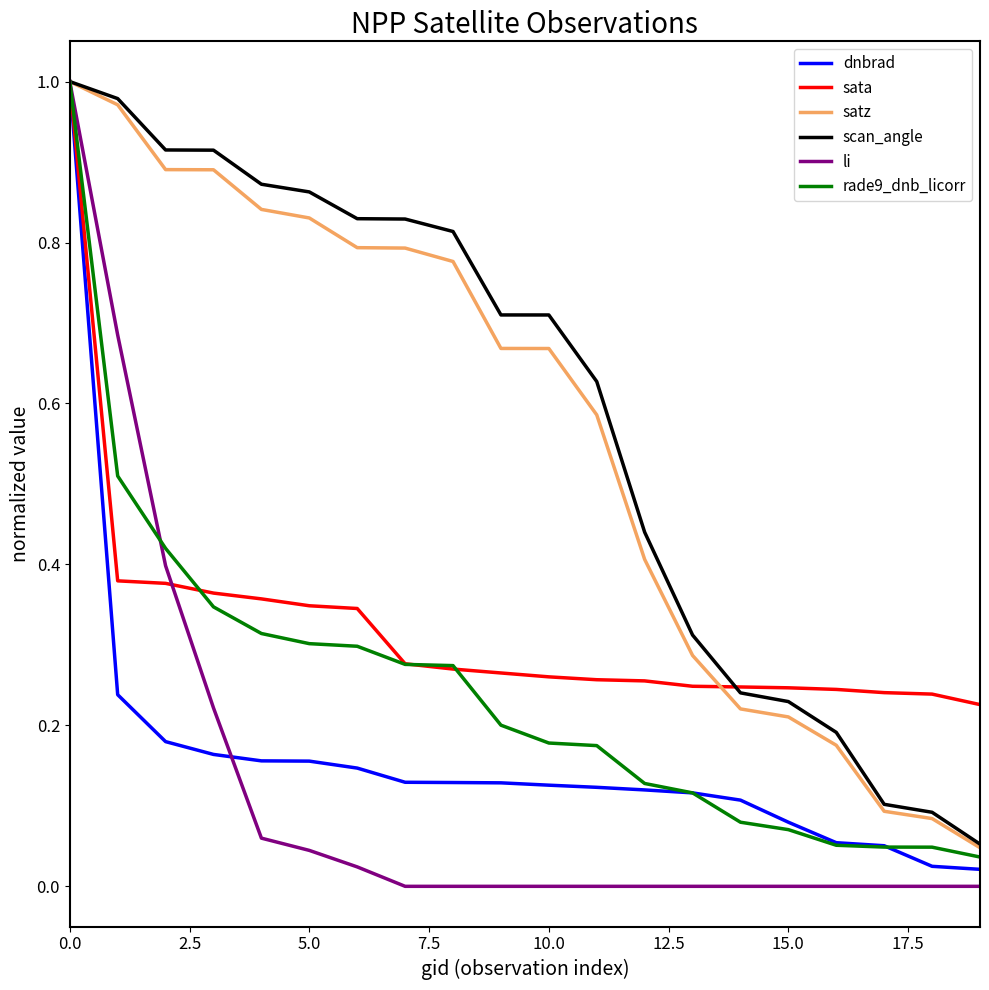

Which series has the largest range (max minus min)?

li